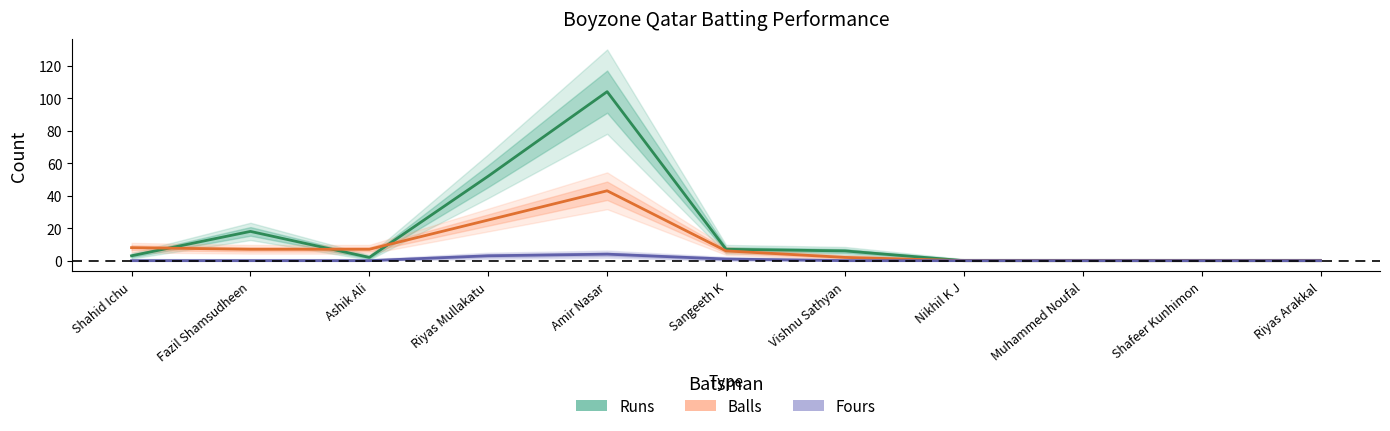

What are all the series names shown in the legend?

Runs, Balls, Fours